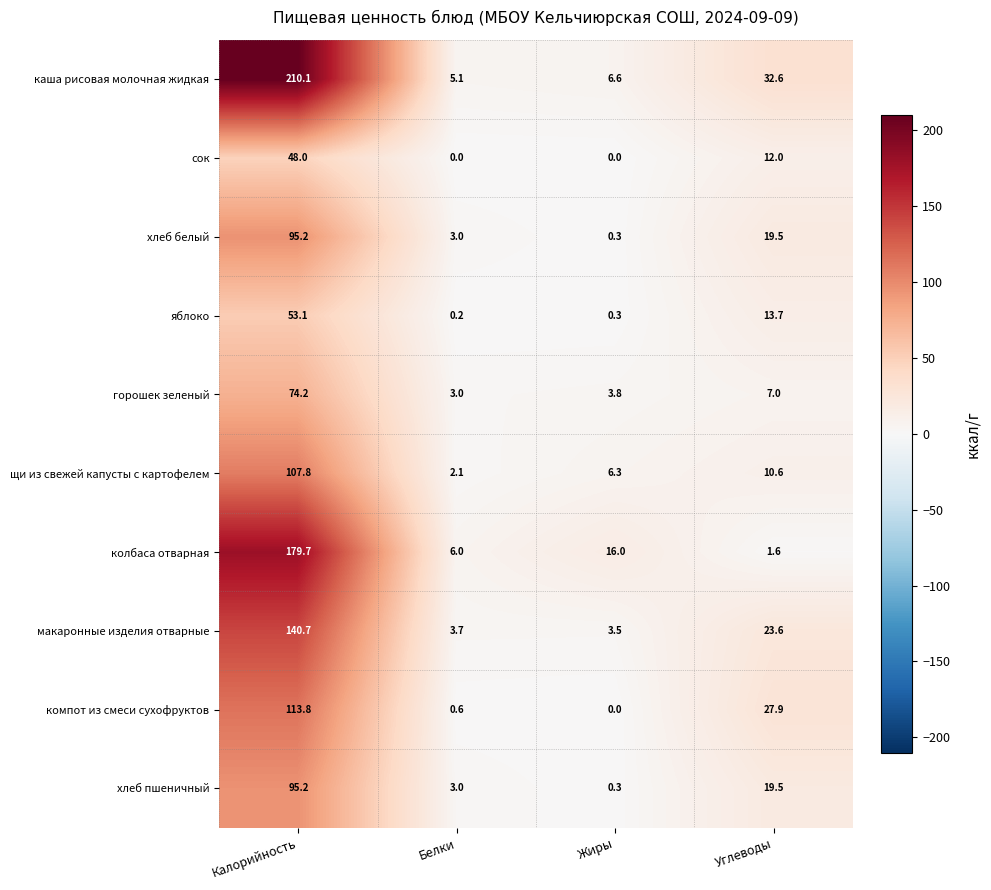

At which category is the sum across all series the highest?

Калорийность